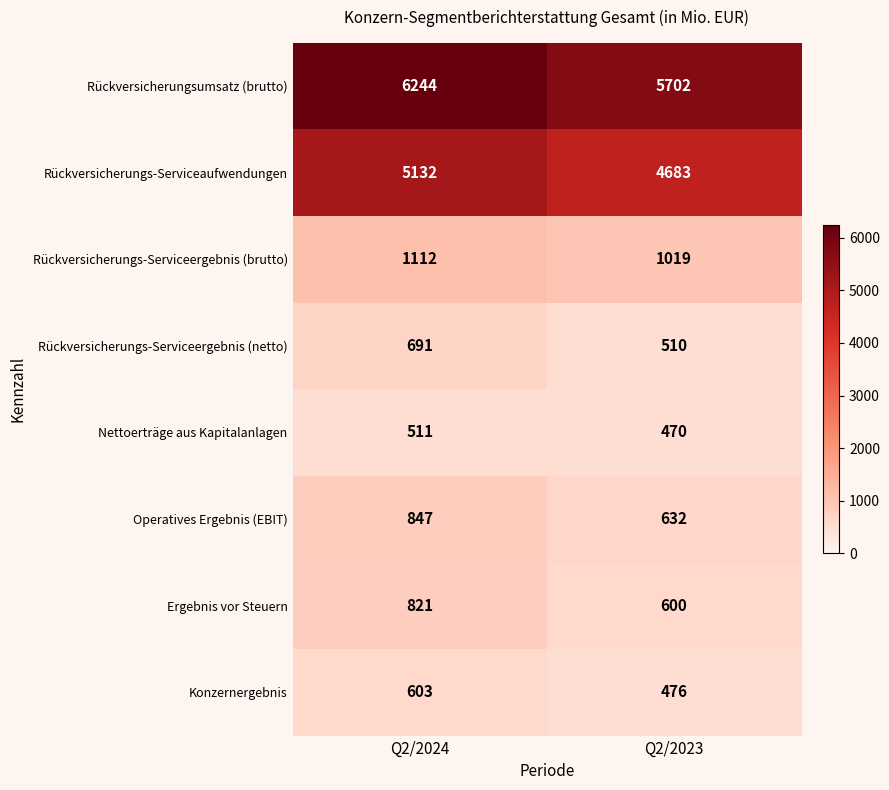

What is the sum of the Rückversicherungs-Serviceergebnis (brutto) values at Q2/2024 and Q2/2023?

2131